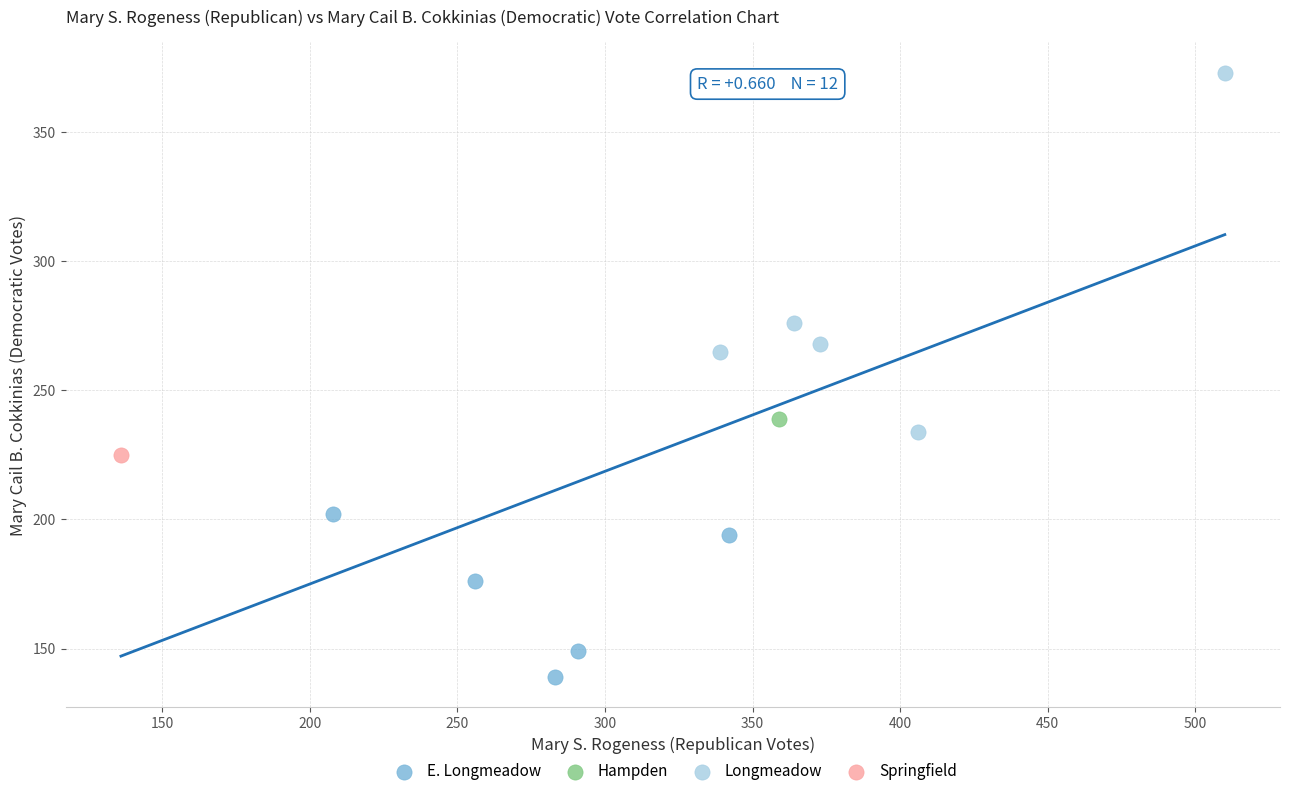

Which series contains the highest Y value?

Longmeadow